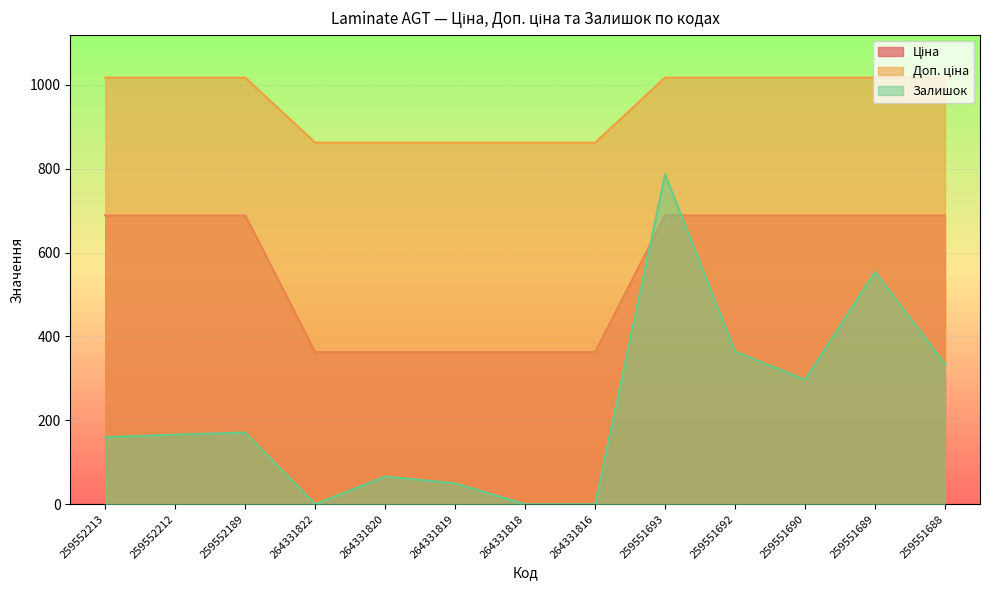

Which series has the largest total across all categories?

Доп. ціна